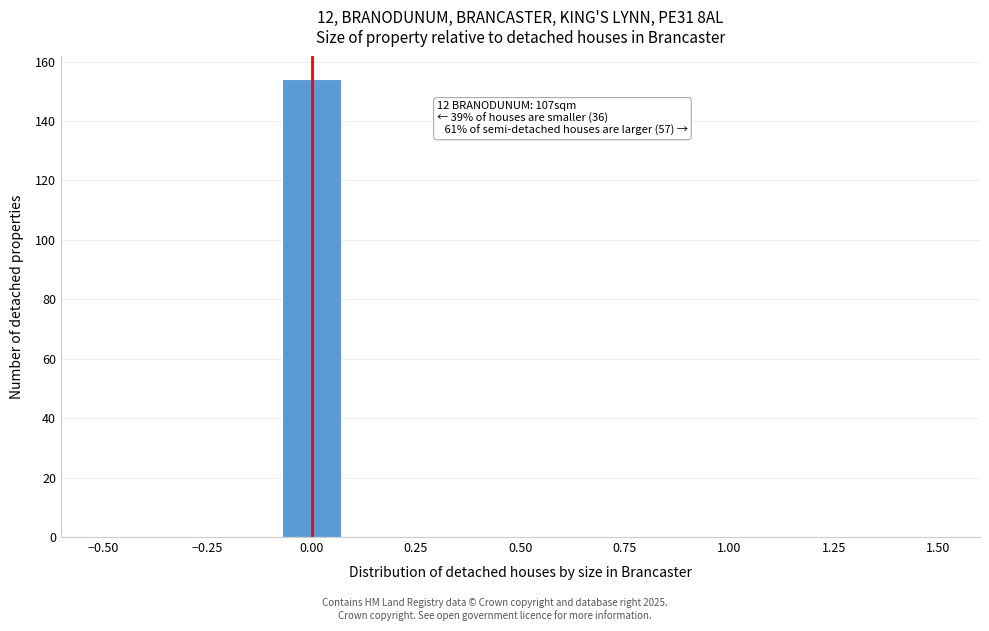

Read against the x-axis, roughly where is the centre of the tallest bar?

0.00